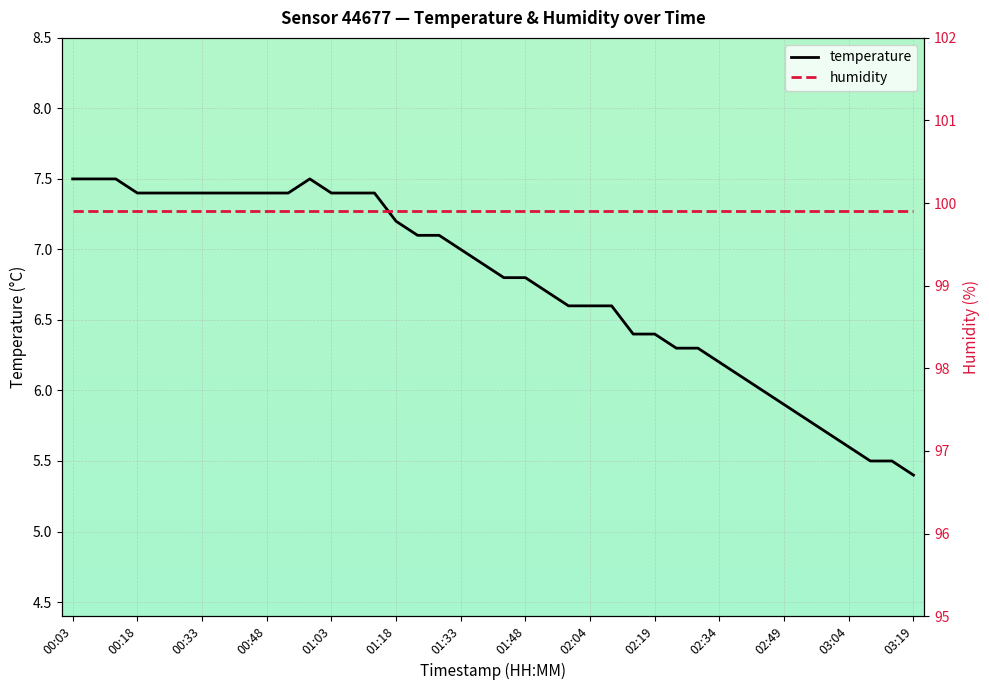

True or false: humidity and temperature intersect in this chart.

False